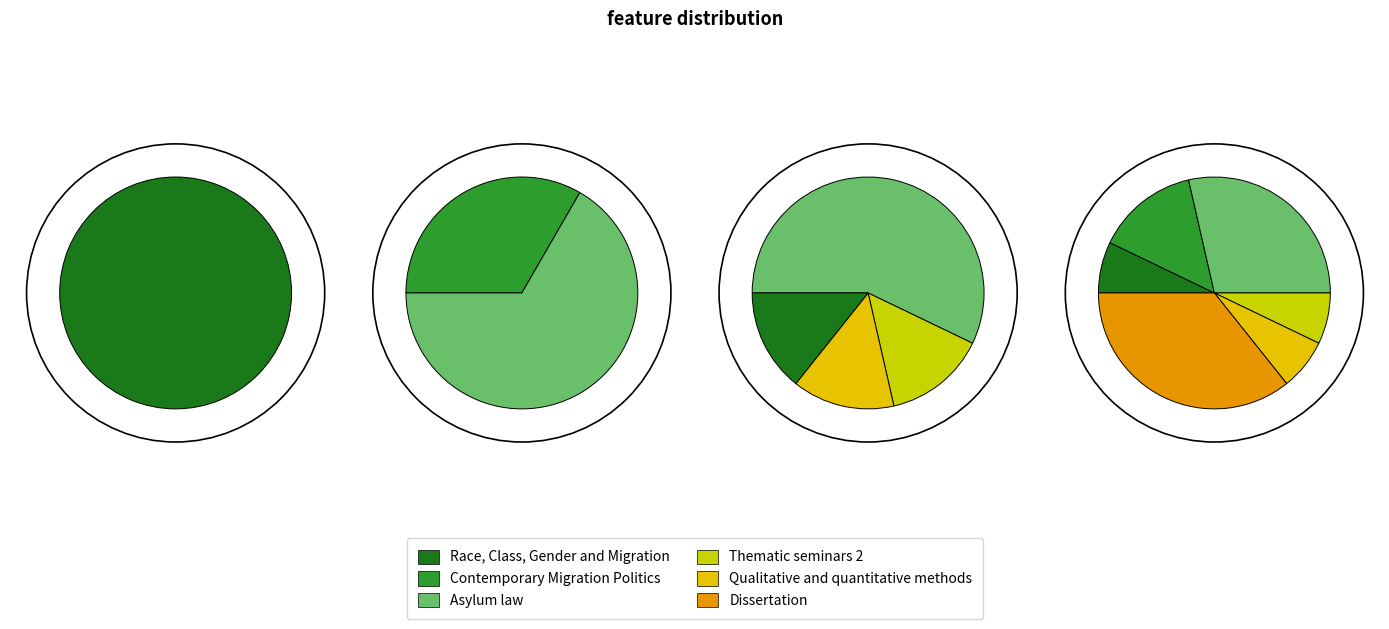

To the nearest percent, what portion does Asylum law represent?

29%